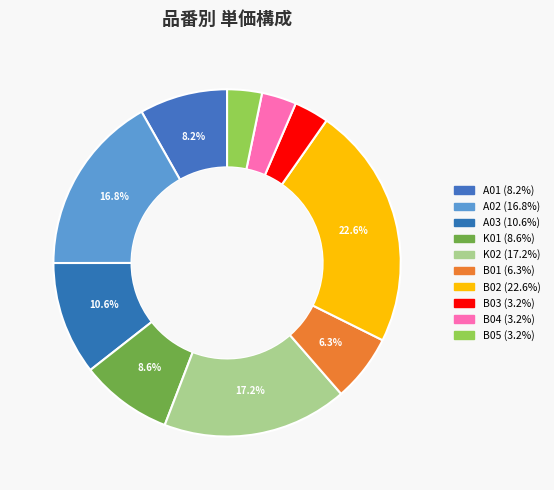

Which slice is the largest?

B02